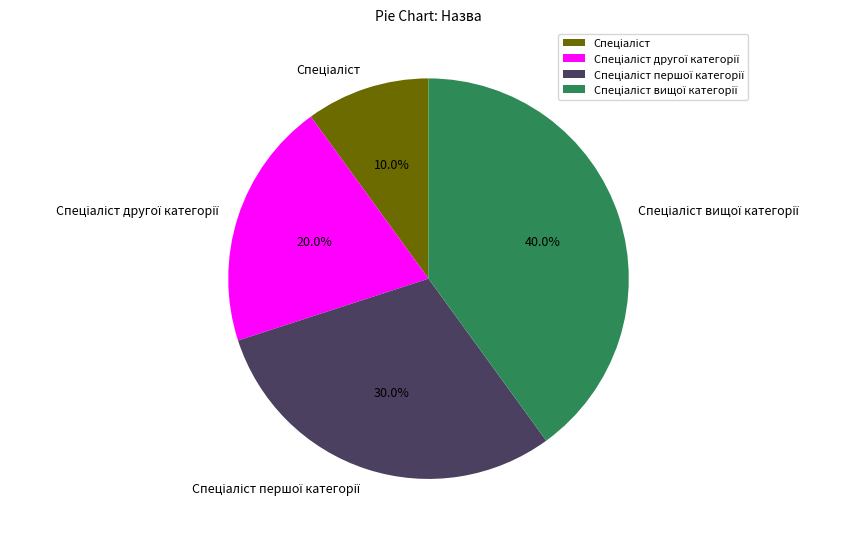

Is there a majority slice in this chart?

No